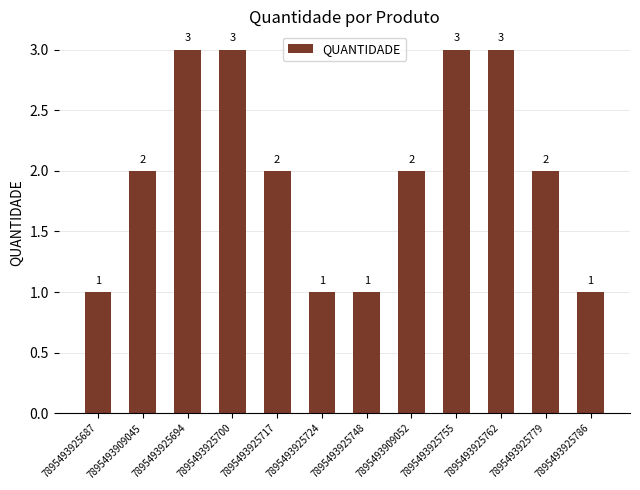

How many values are between 1 and 3?

12